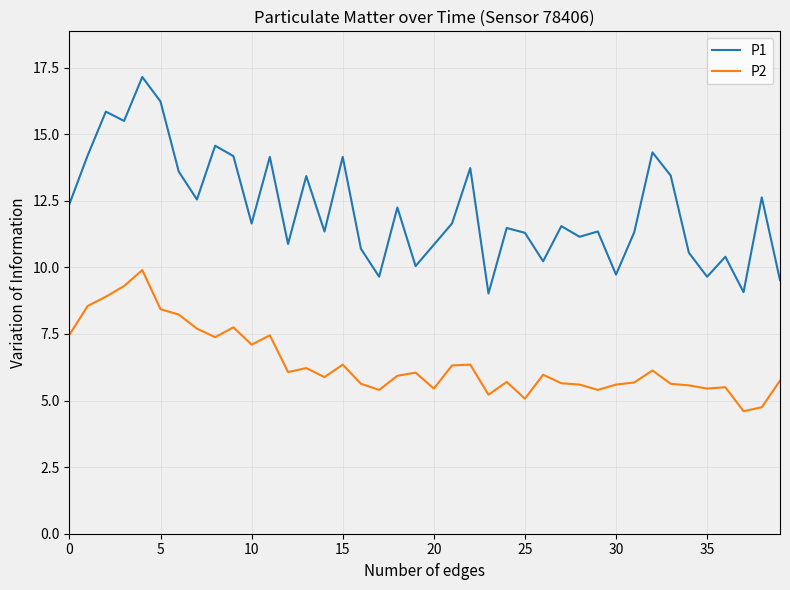

Which series has the widest spread of values?

P1